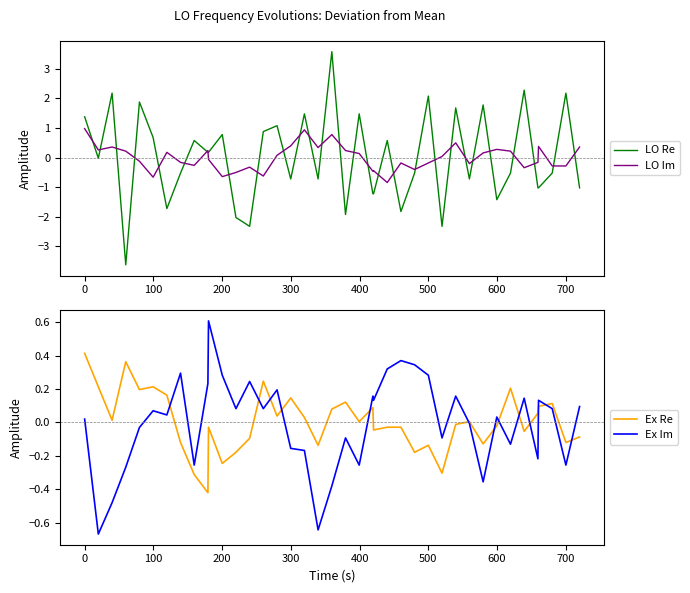

Is it true that Ex Re equals 0.2 at 0?

False